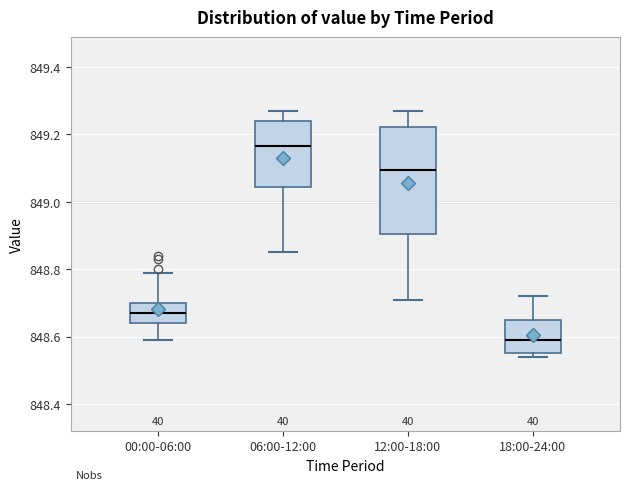

Where does the upper whisker of the box for 12:00-18:00 end on the y-axis? The values are not printed on the chart, so give them approximately, as read against the axis.

849.28